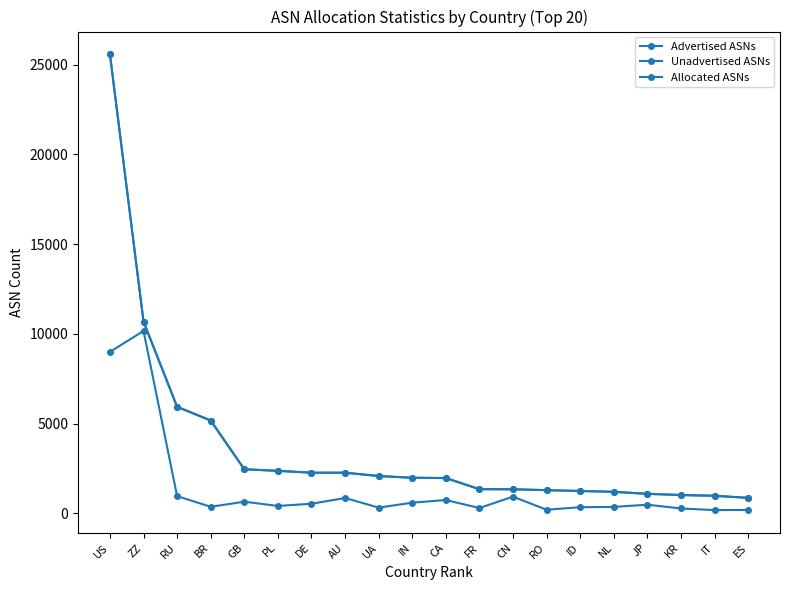

Which series has the largest range (max minus min)?

Advertised ASNs